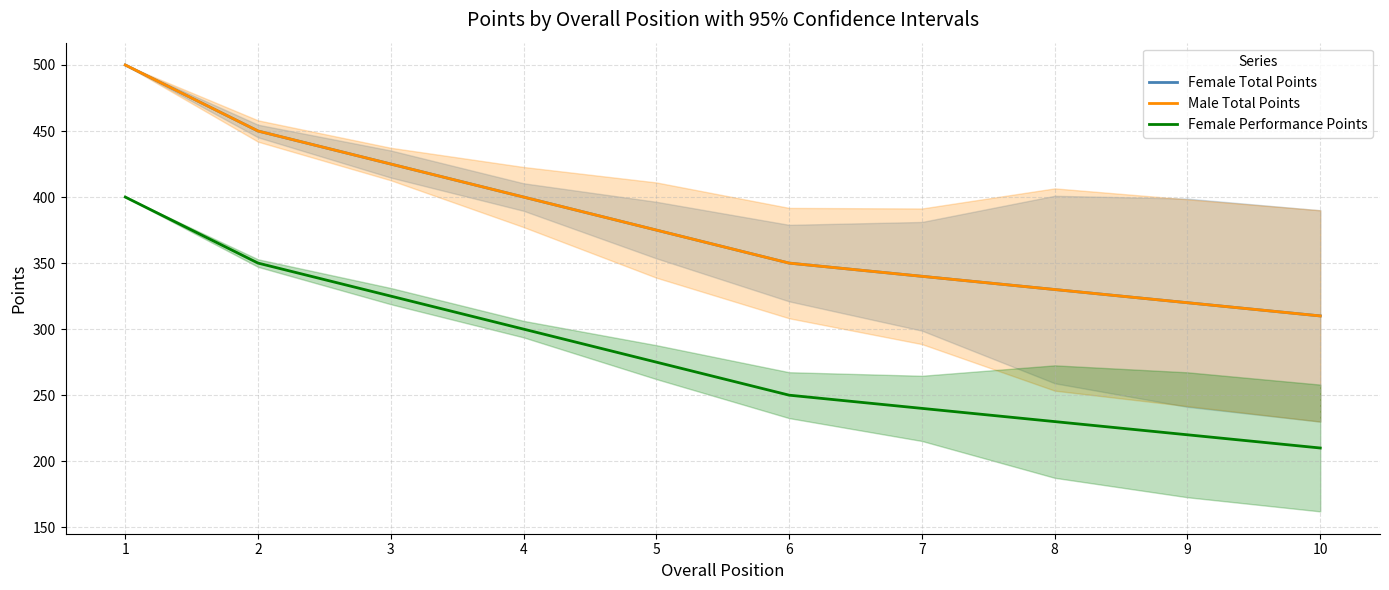

How many values in the Female Performance Points series exceed 275?

4